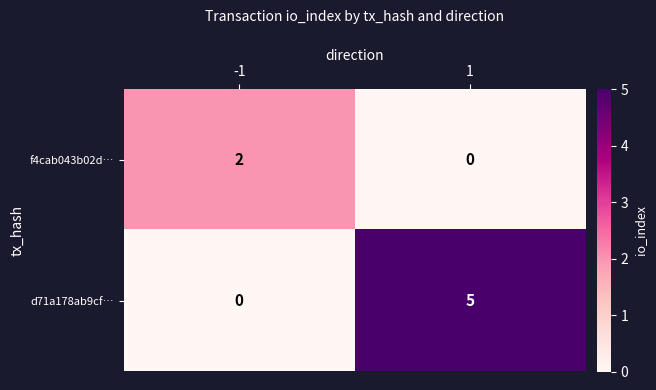

Is it true that f4cab043b02d… equals 1 at 1?

False